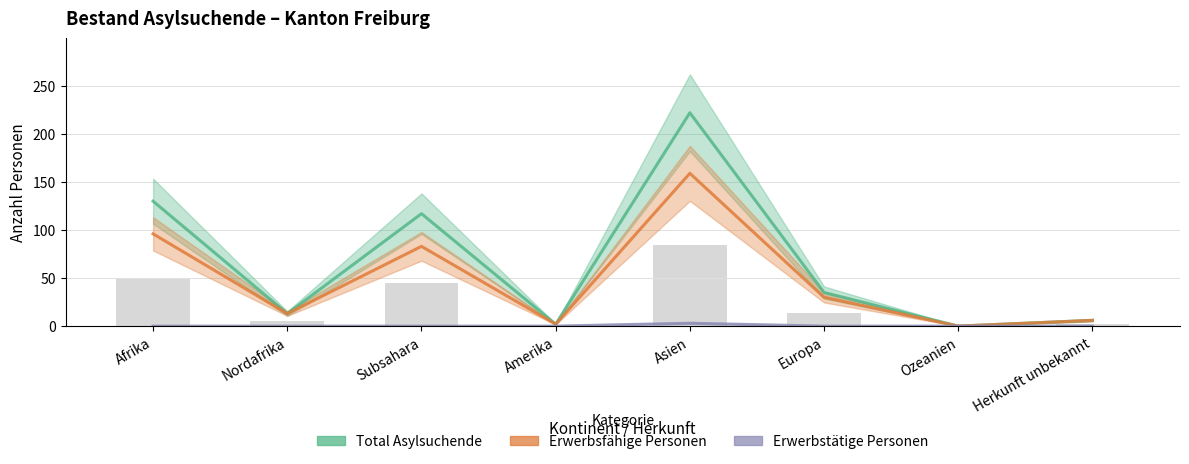

Reading left to right, transcribe all the data shown in this chart.

Total Asylsuchende: Afrika=130	Nordafrika=13	Subsahara=117	Amerika=2	Asien=222	Europa=35	Ozeanien=0	Herkunft unbekannt=6
Erwerbsfähige Personen: Afrika=96	Nordafrika=13	Subsahara=83	Amerika=2	Asien=159	Europa=30	Ozeanien=0	Herkunft unbekannt=6
Erwerbstätige Personen: Afrika=0	Nordafrika=0	Subsahara=0	Amerika=0	Asien=3	Europa=0	Ozeanien=0	Herkunft unbekannt=0